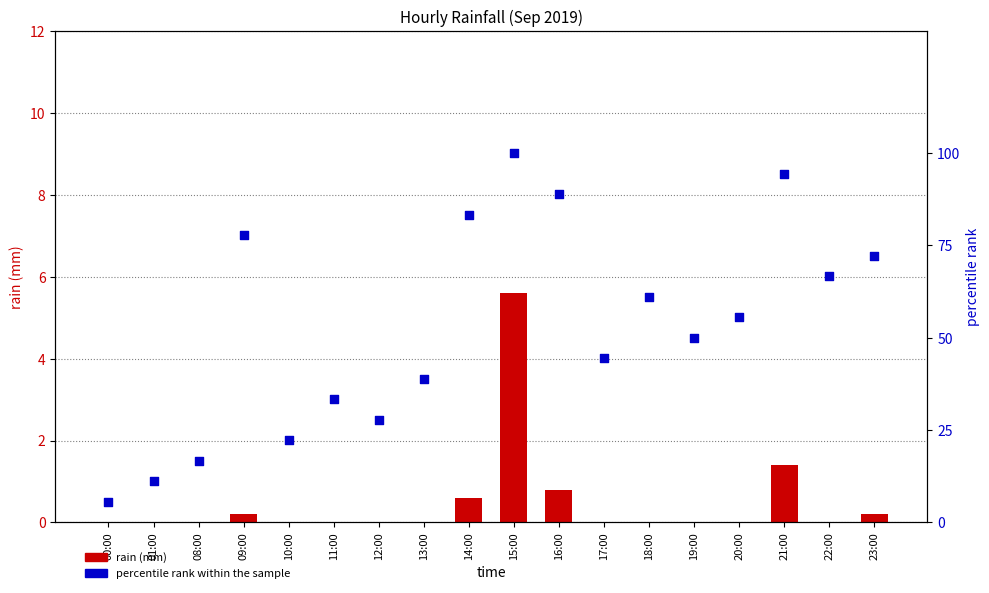

Which series has the widest spread of Y values?

percentile rank within the sample